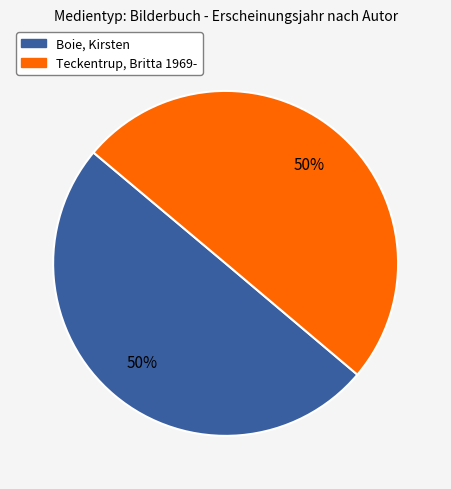

Combined, do Teckentrup, Britta 1969- and Boie, Kirsten account for over 50%?

Yes